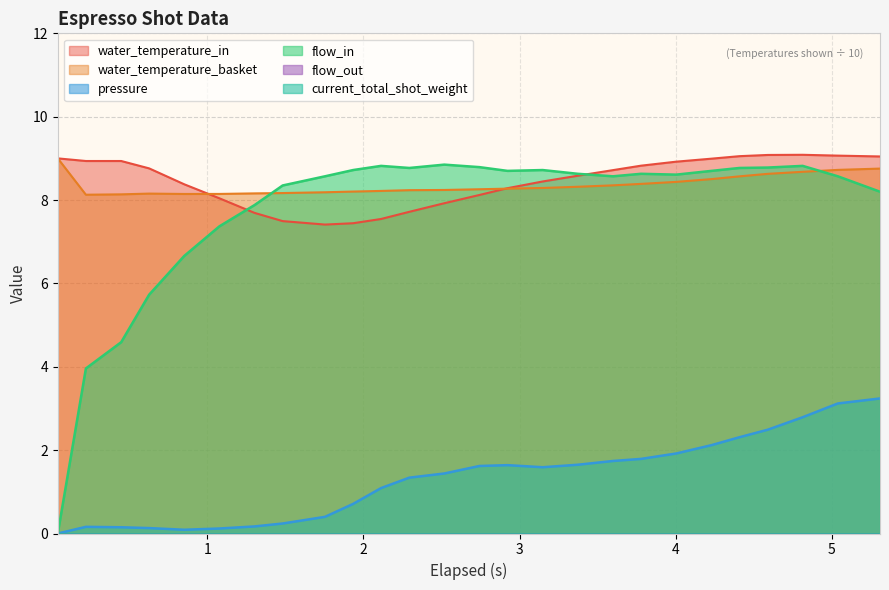

What is the highest value of the flow_in series?

8.8